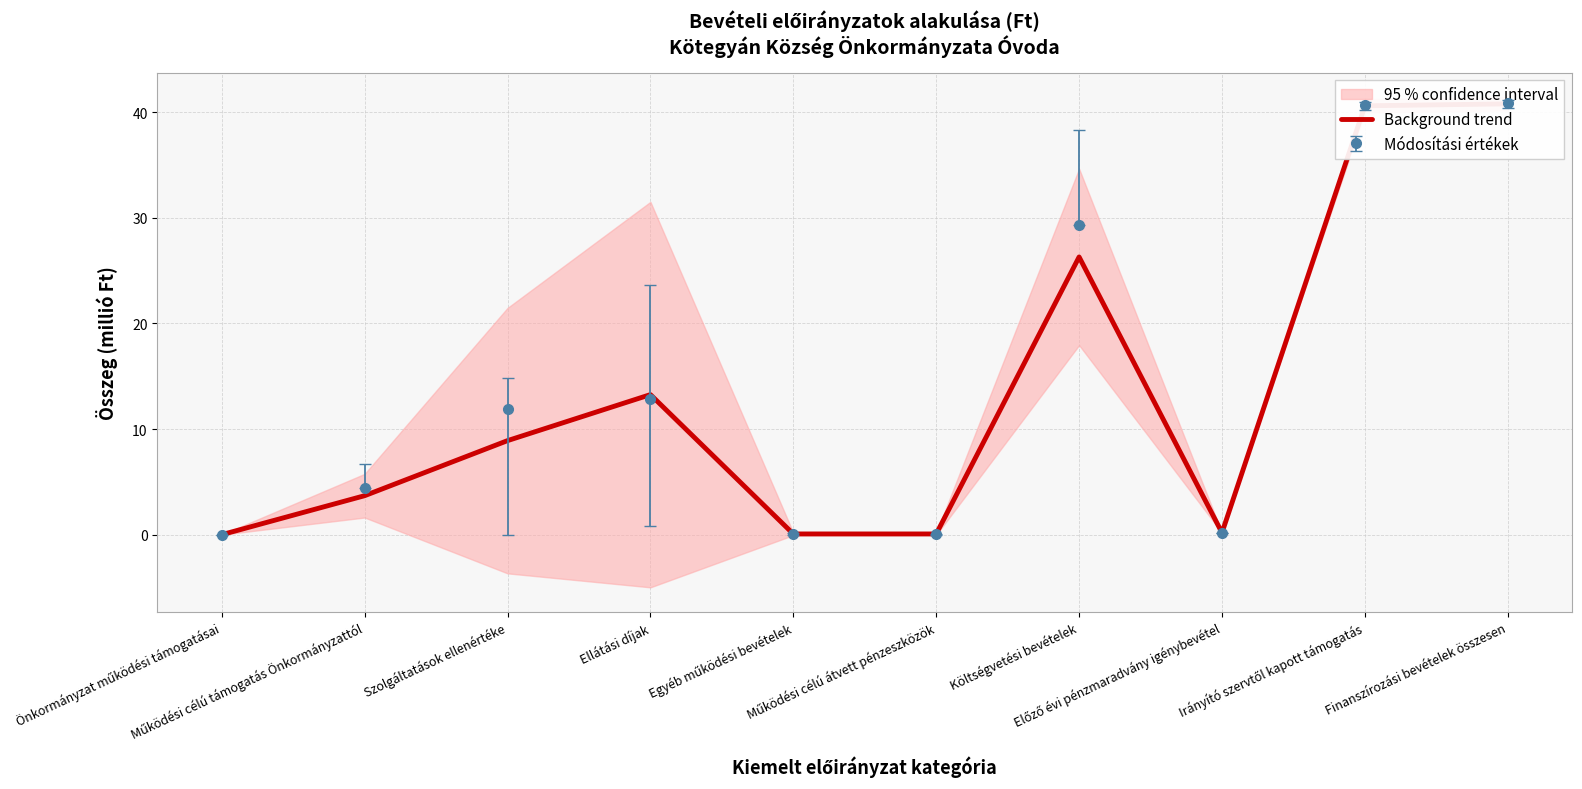

How many categories are shown in the chart?

10